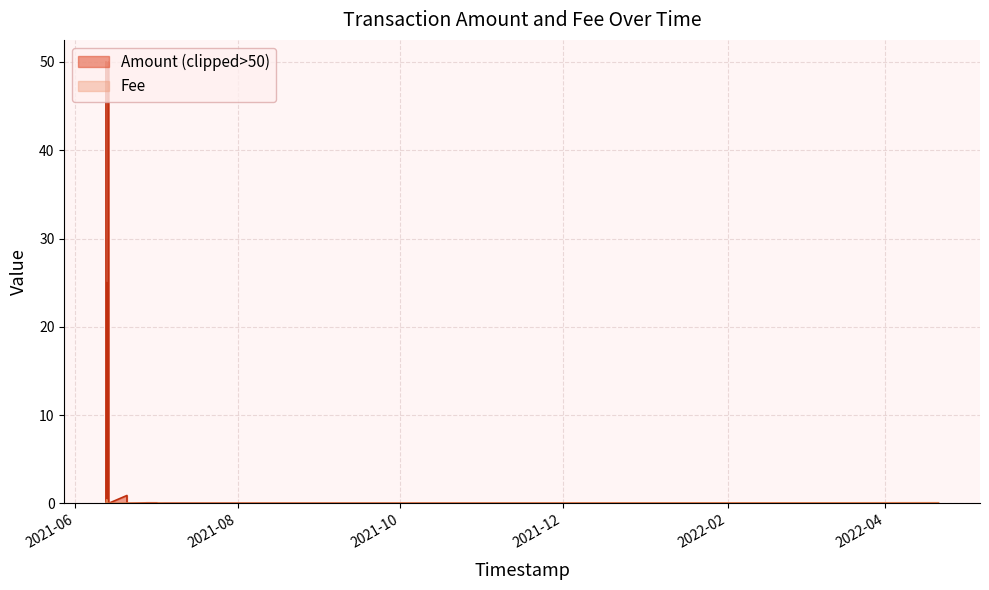

What is the maximum value shown in the chart?

50.0